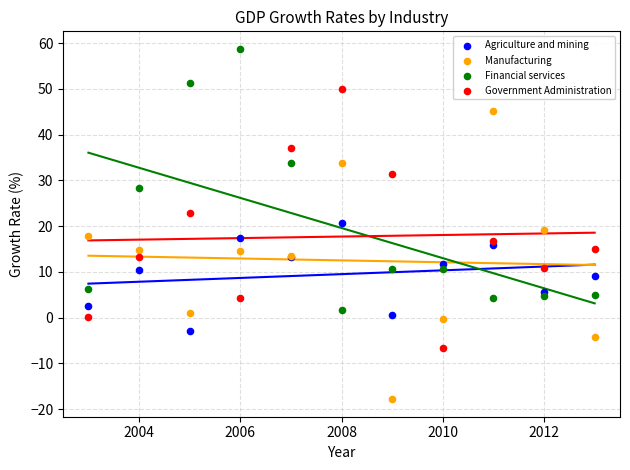

Which series reaches the minimum Y coordinate?

Manufacturing